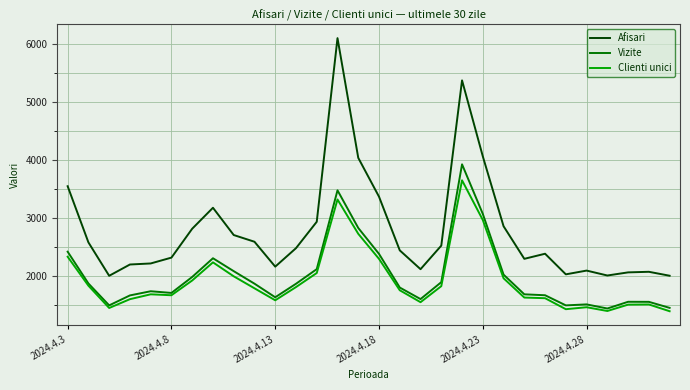

What are all the series names shown in the legend?

Afisari, Vizite, Clienti unici